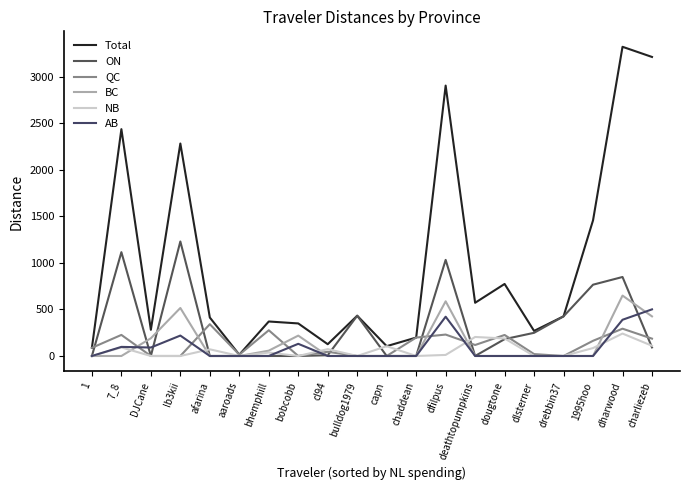

True or false: Total and AB intersect in this chart.

False